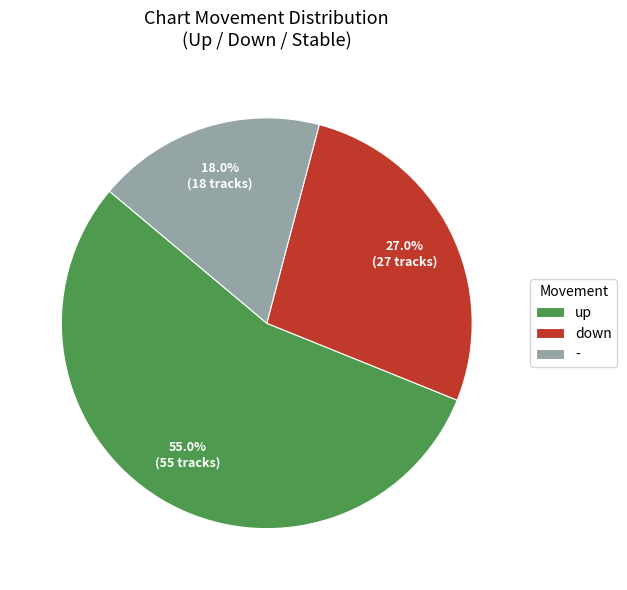

To the nearest percent, what is the average slice percentage?

33%